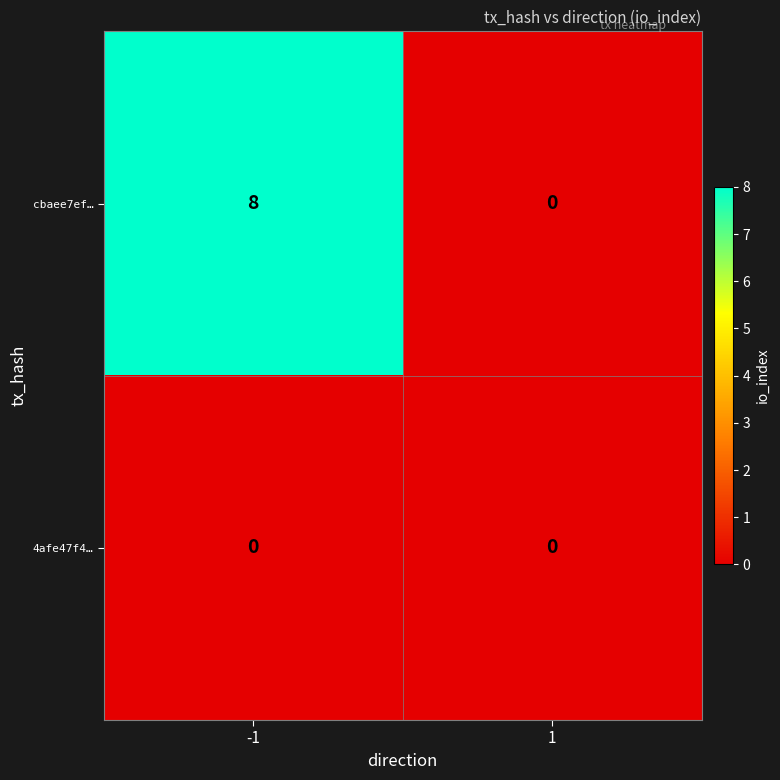

What is the difference between the maximum and minimum values in the cbaee7ef… series?

8